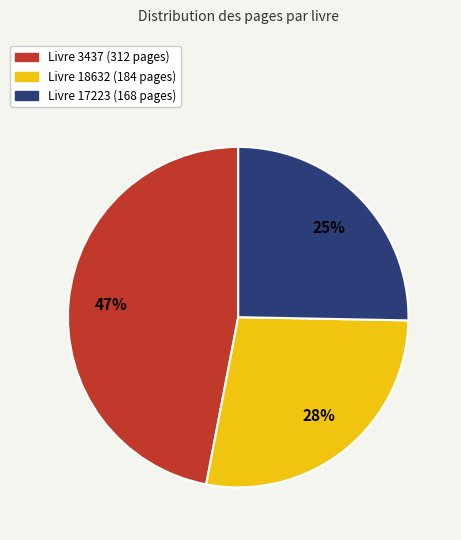

Does any single category account for the majority?

No